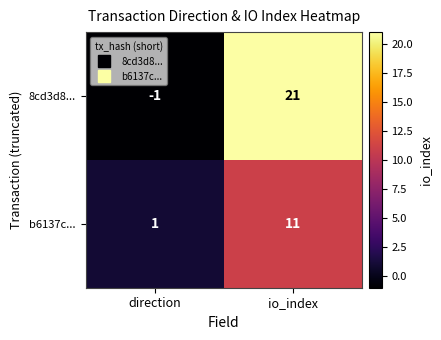

List the series in order of their peak value, lowest first.

b6137c..., 8cd3d8...